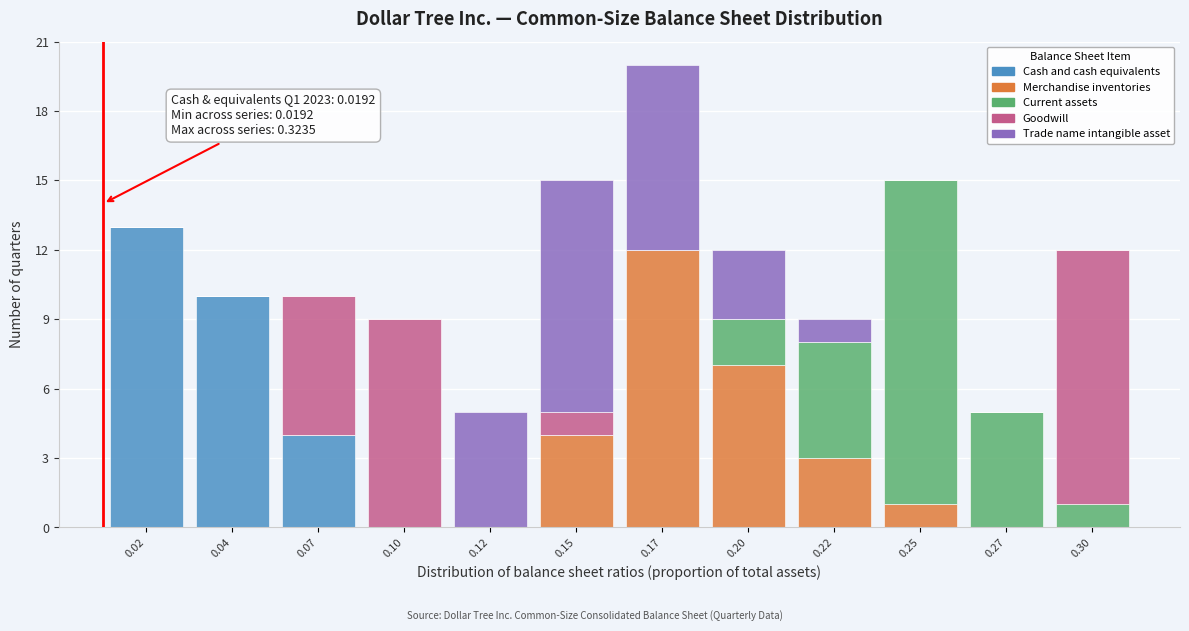

What is the highest value of the Cash and cash equivalents series?

13